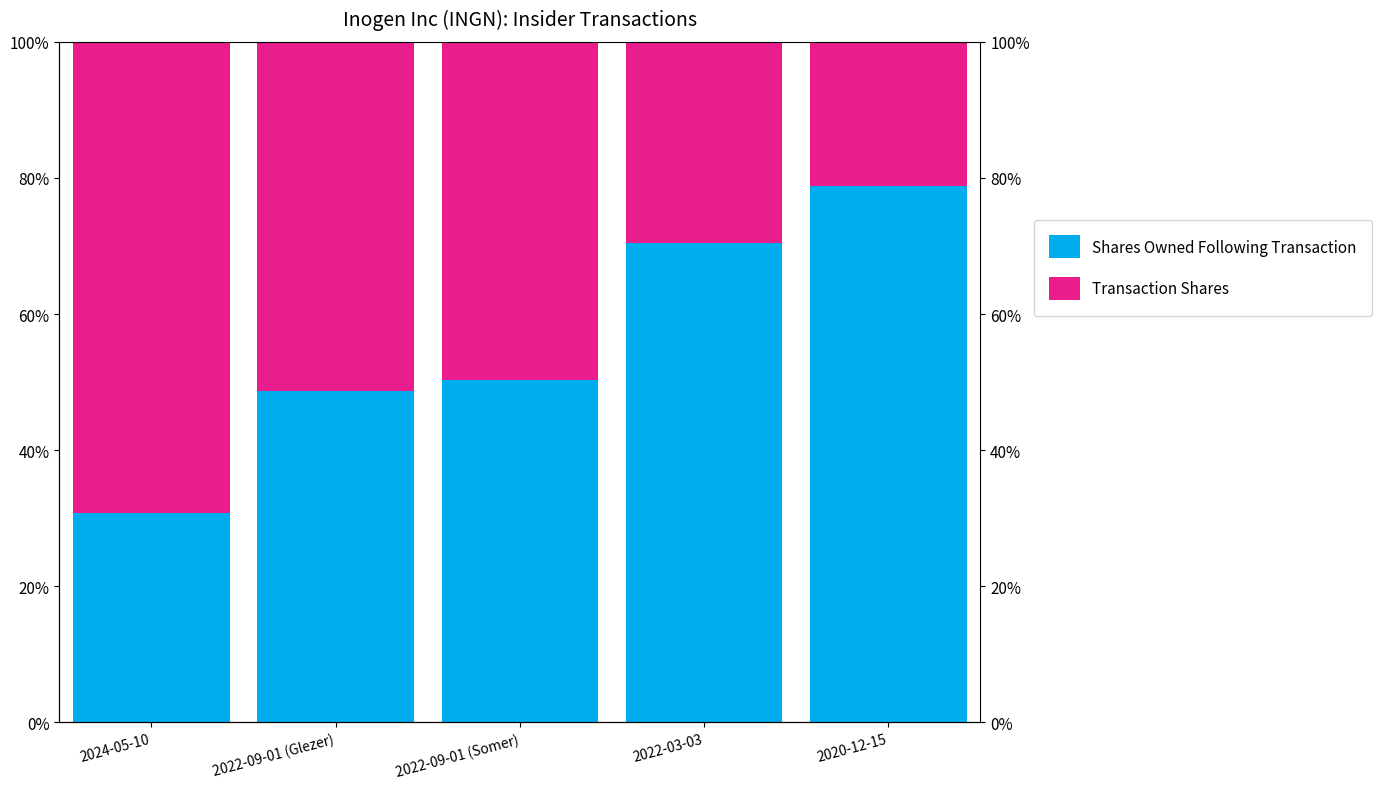

What is the highest value of the Transaction Shares series?

69.2